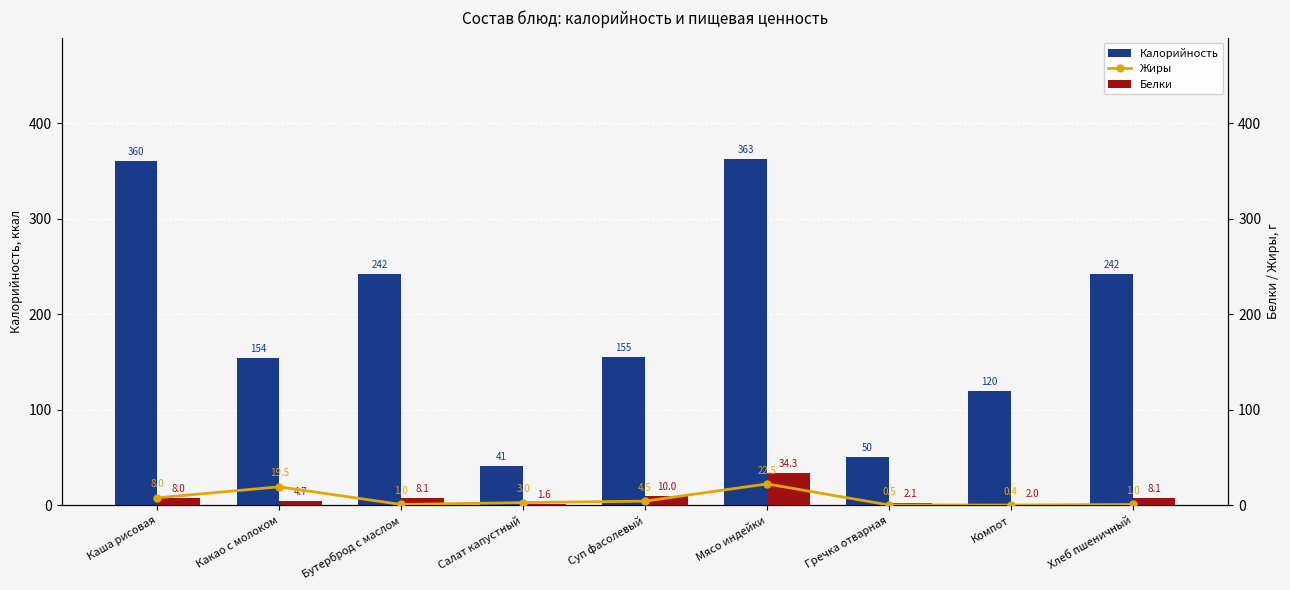

What is the greatest value displayed?

362.6